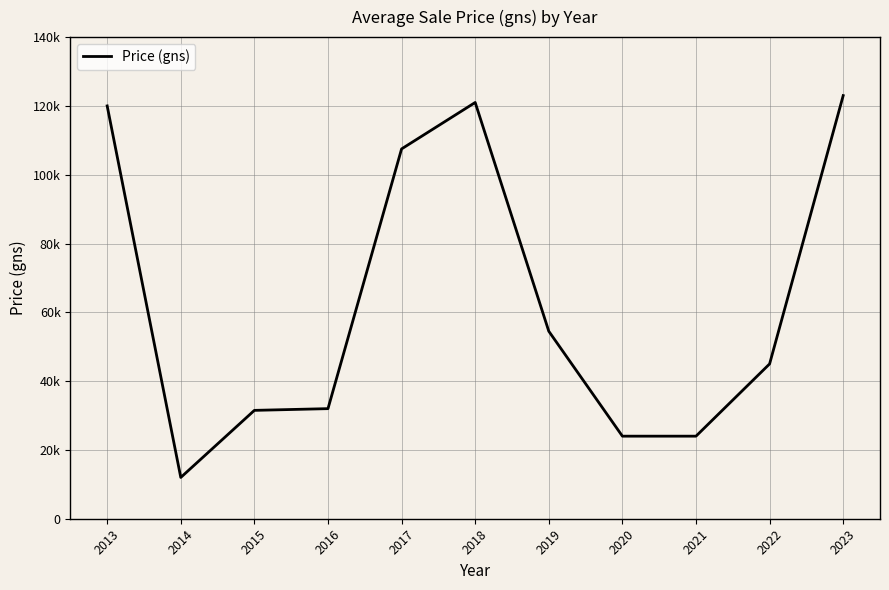

What is the sum of the values at 2023 and 2018?

244000